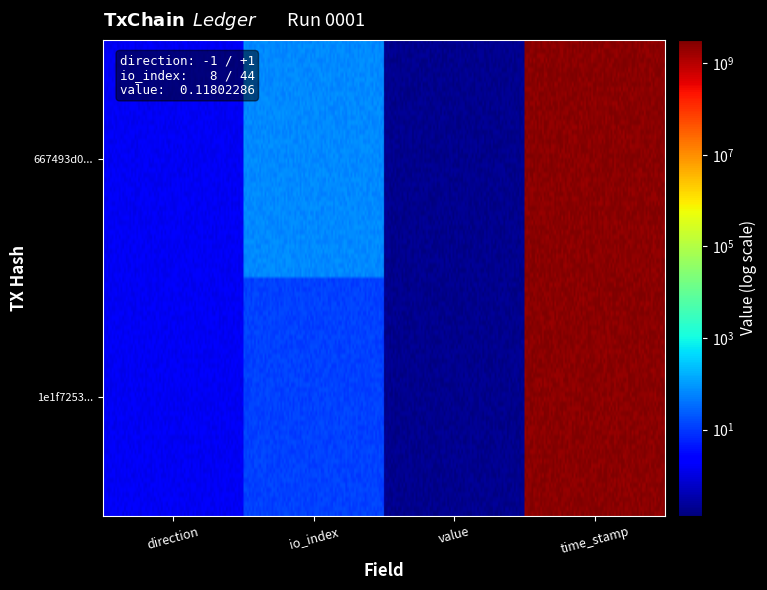

List the series in order of their overall mean, lowest first.

667493d0e8e949ffc97a9447f932bb488530f62, 1e1f72535d5a07bc09710d58bbab2a23701a560